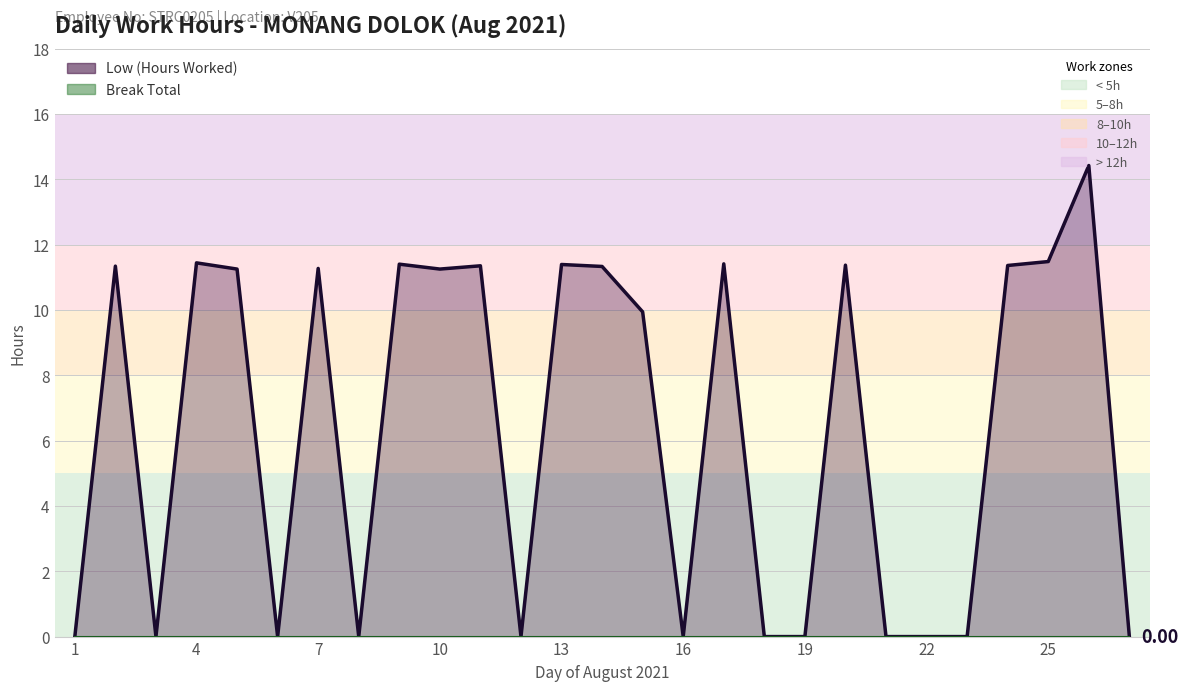

True or false: Break Total and Low (Hours Worked) cross at least once.

False